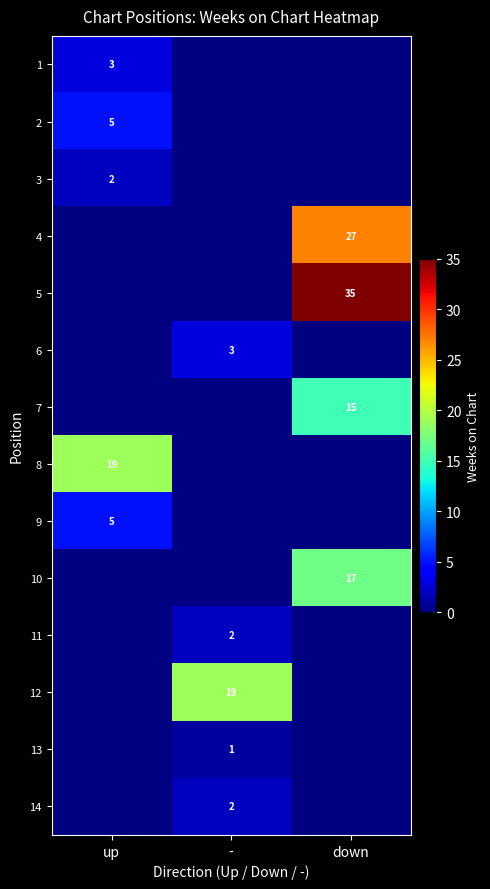

The 1 series shows 3 at up. True or false?

True